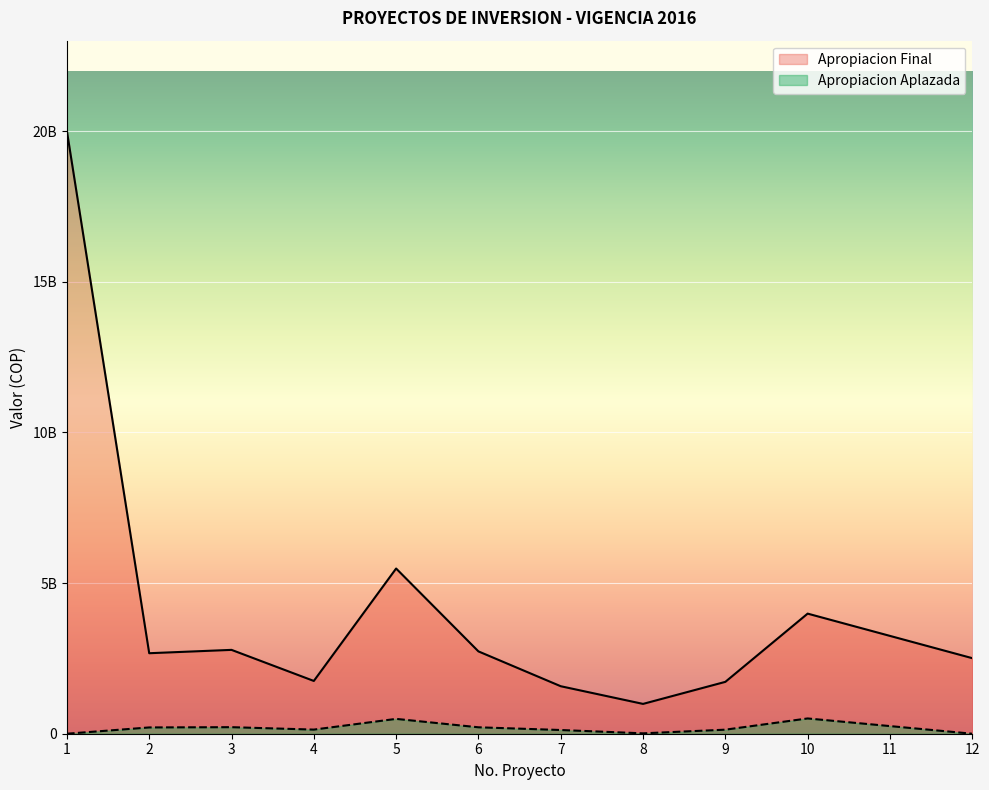

Does the chart display data point markers on the line(s)?

No